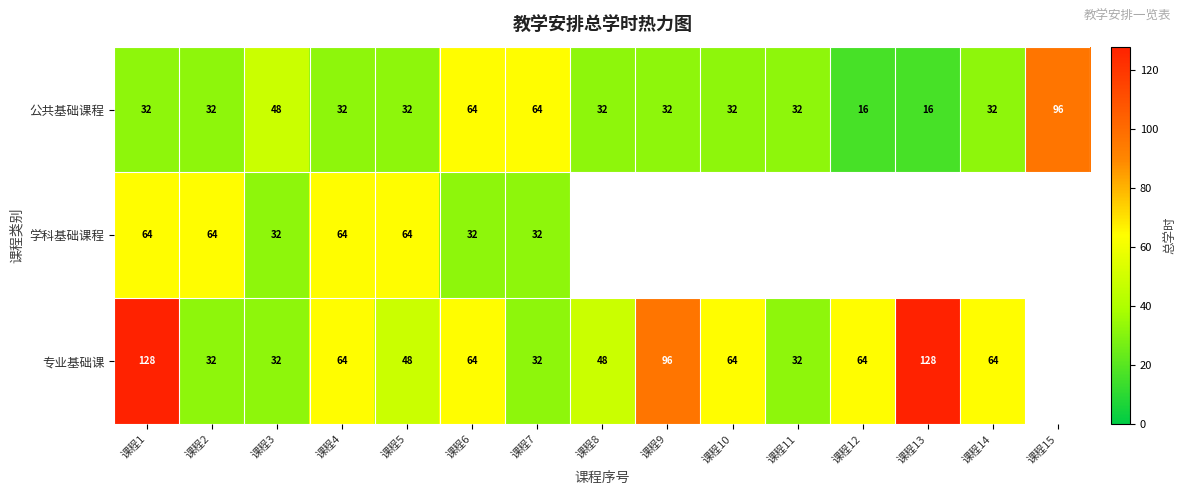

What is the difference between the 公共基础课程 values at 课程9 and 课程3?

16